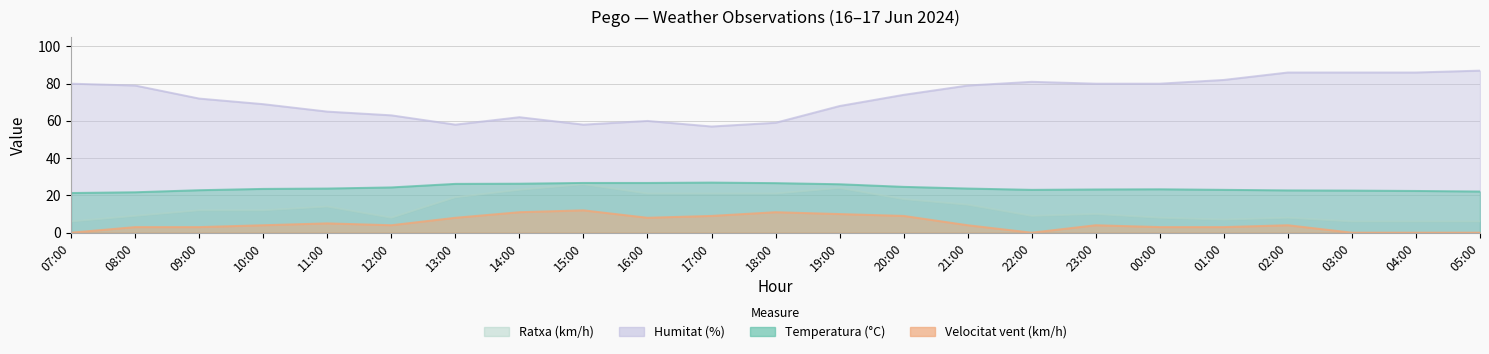

What is the label of the 10th point from the left?

16:00